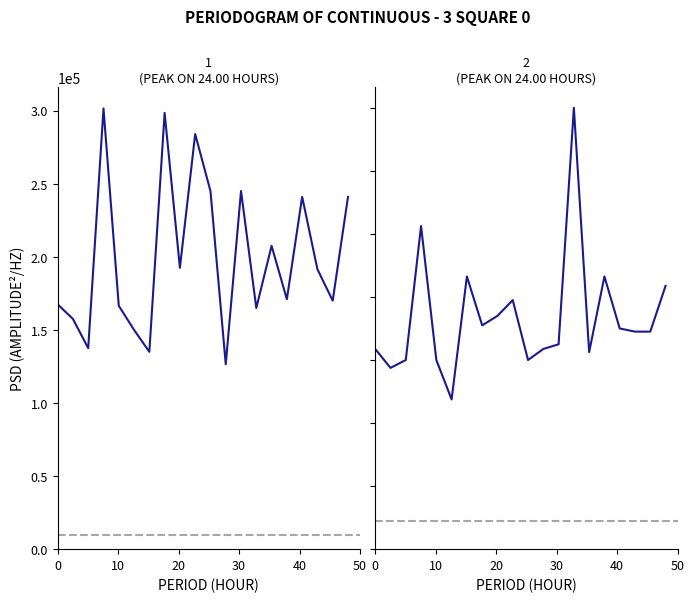

At how many categories does at least one series exceed 94224?

20